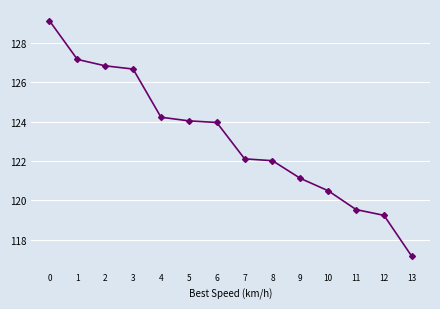

What is the sum of the values at 10 and 13?

237.6